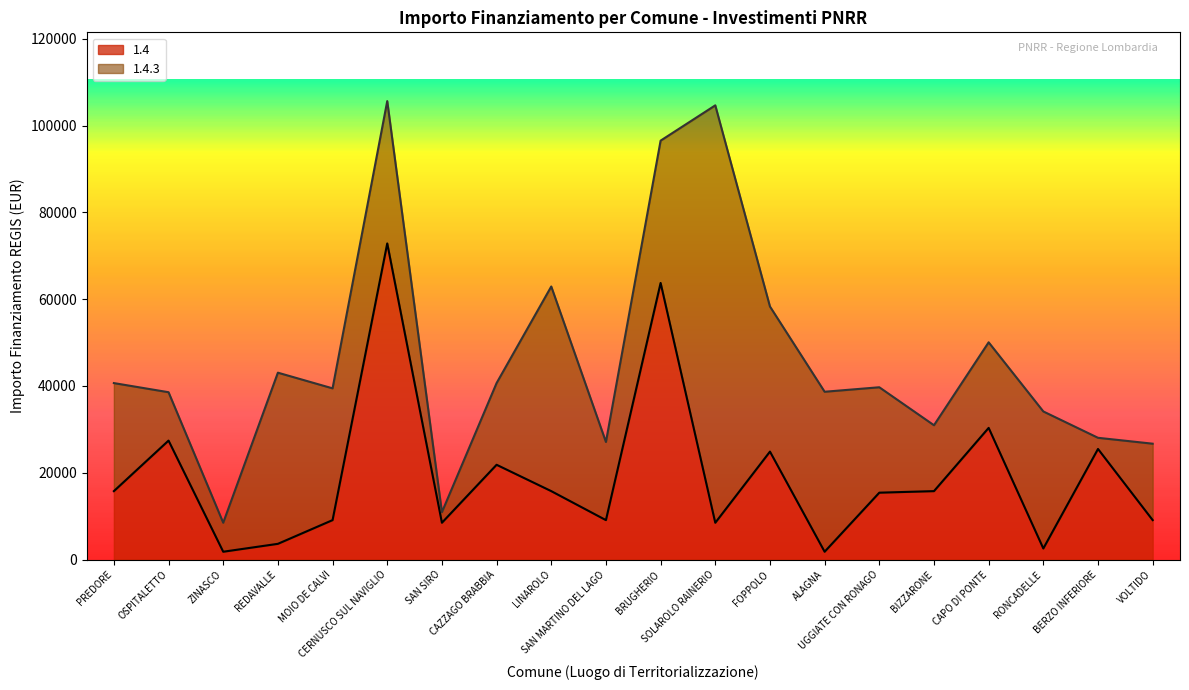

How many lines are shown in the chart?

2